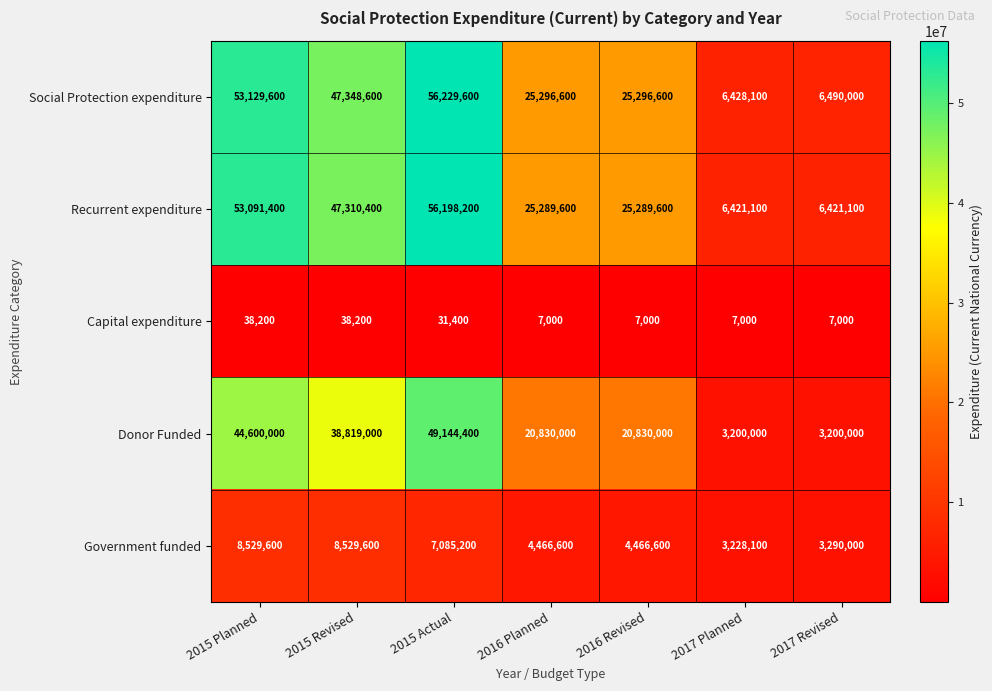

What is the sum of the Recurrent expenditure values at 2015 Actual and 2016 Planned?

81487800